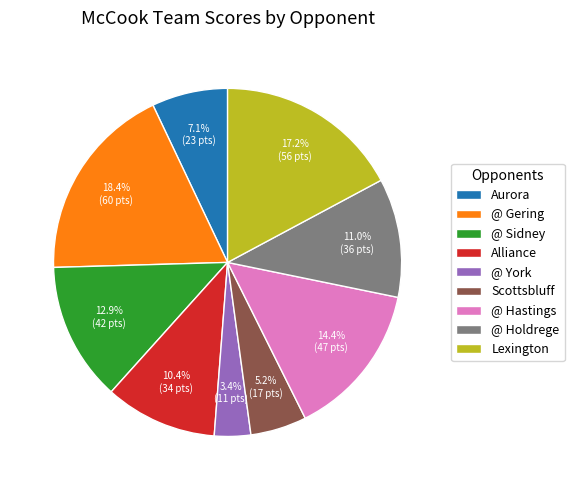

The @ Sidney slice represents 5% of the pie. True or false?

False